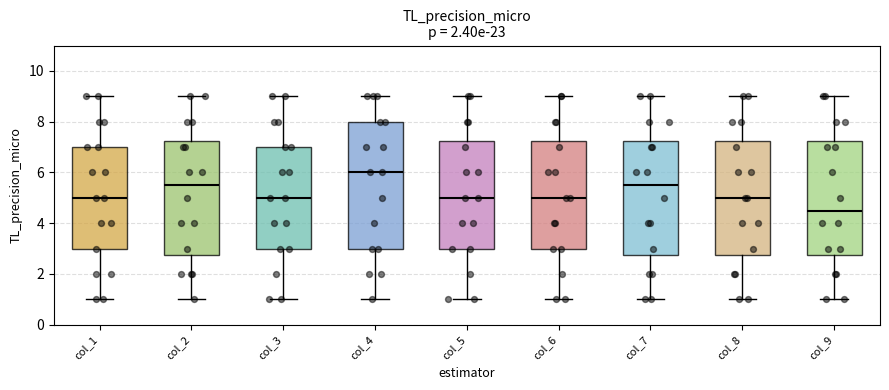

Where does the upper whisker of the box for col_7 end on the y-axis? The values are not printed on the chart, so give them approximately, as read against the axis.

9.0